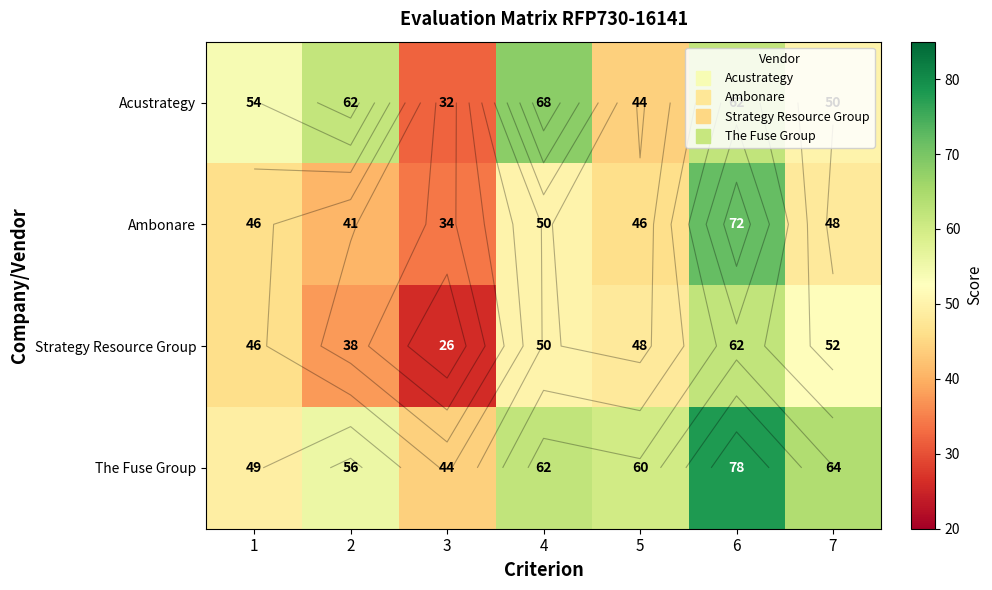

Is the value of Strategy Resource Group at 2 greater than the value of The Fuse Group at 2?

No